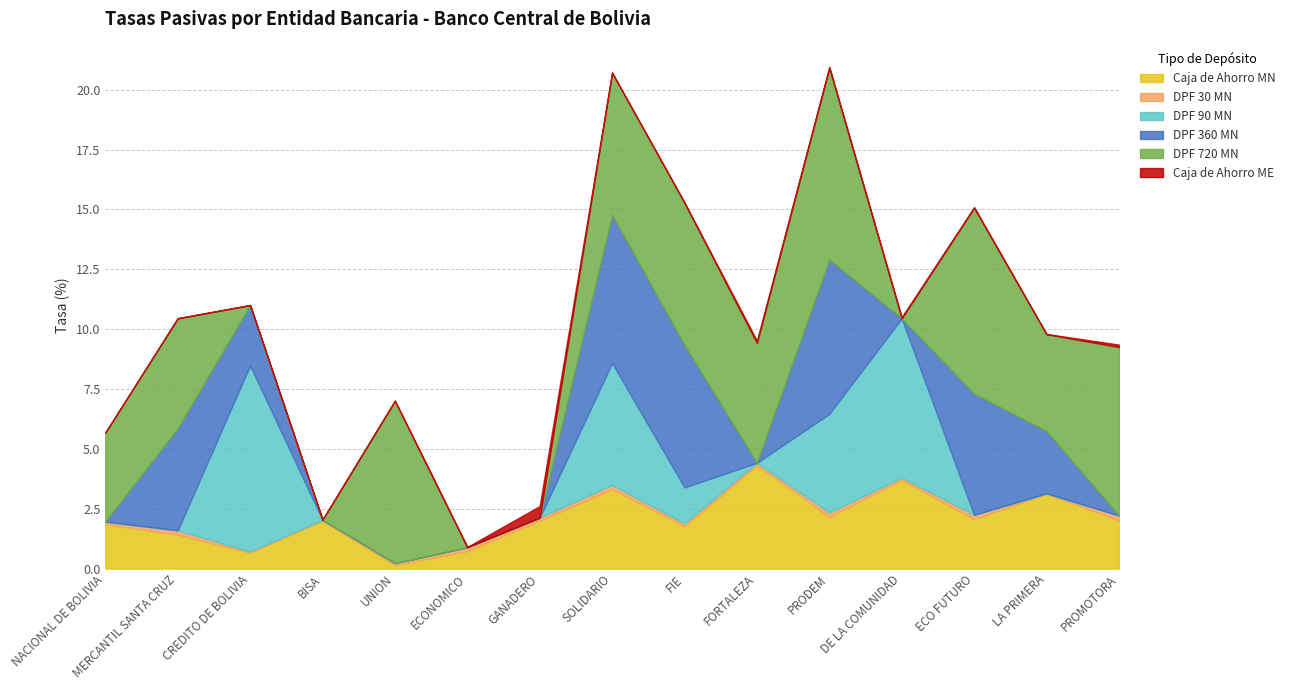

Does the chart have visible grid lines?

Yes